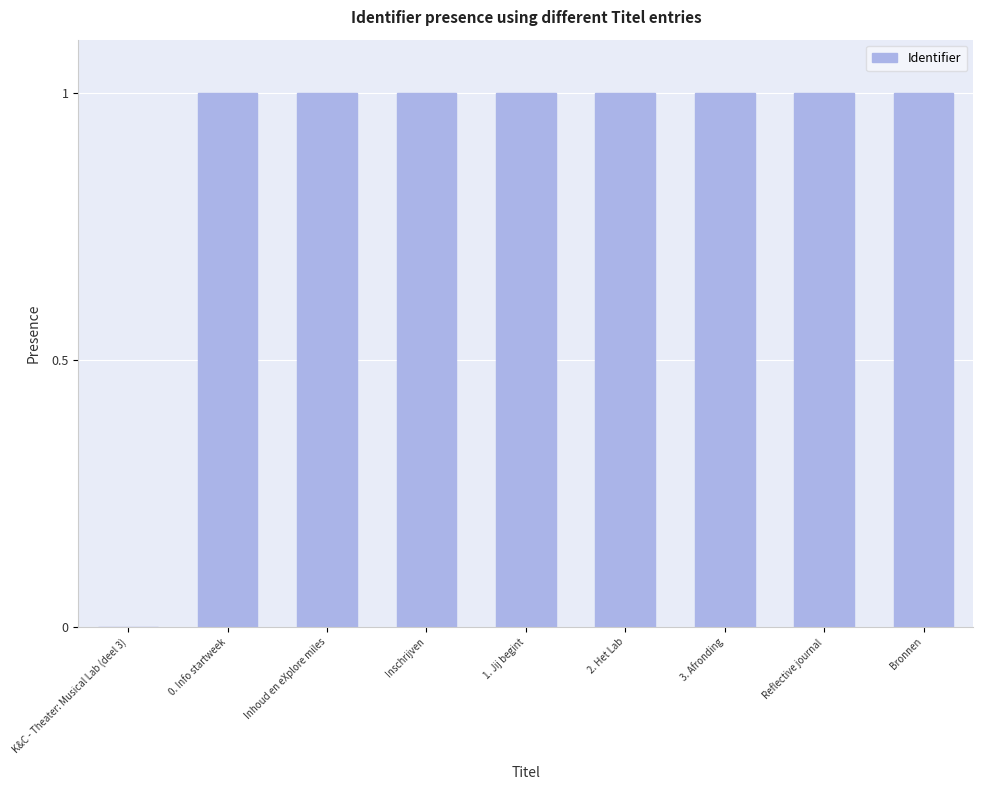

The value at 1. Jij begint is 1.0. True or false?

True